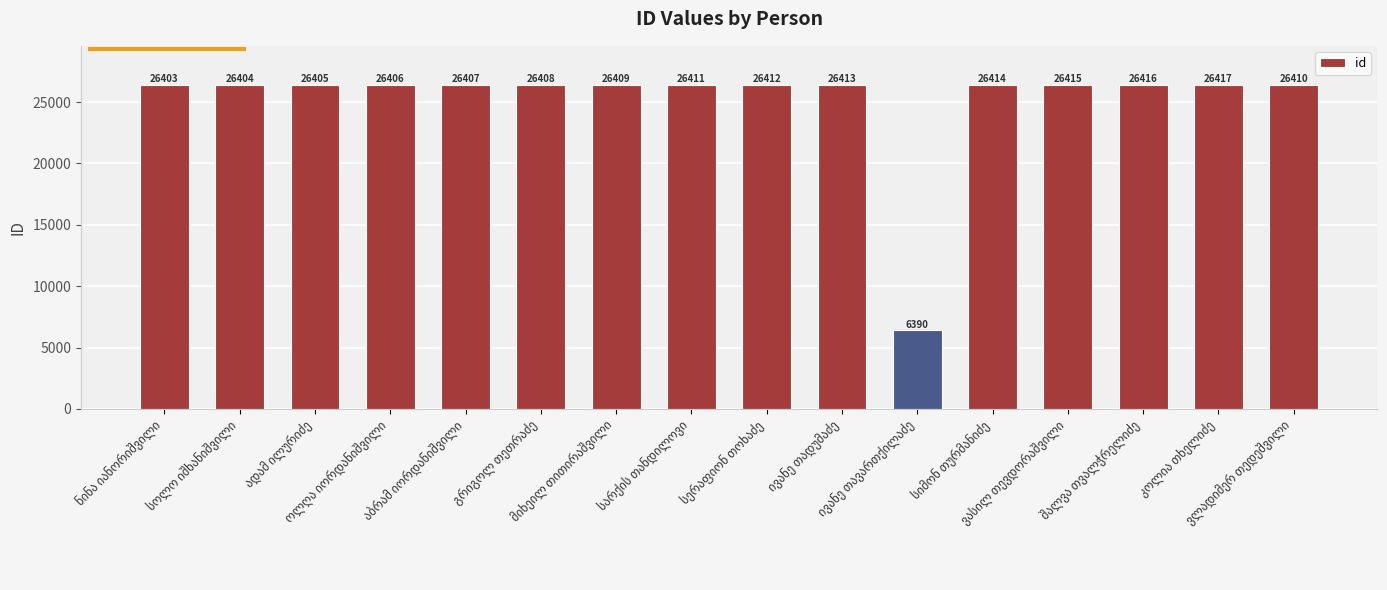

How many categories are shown in the chart?

16